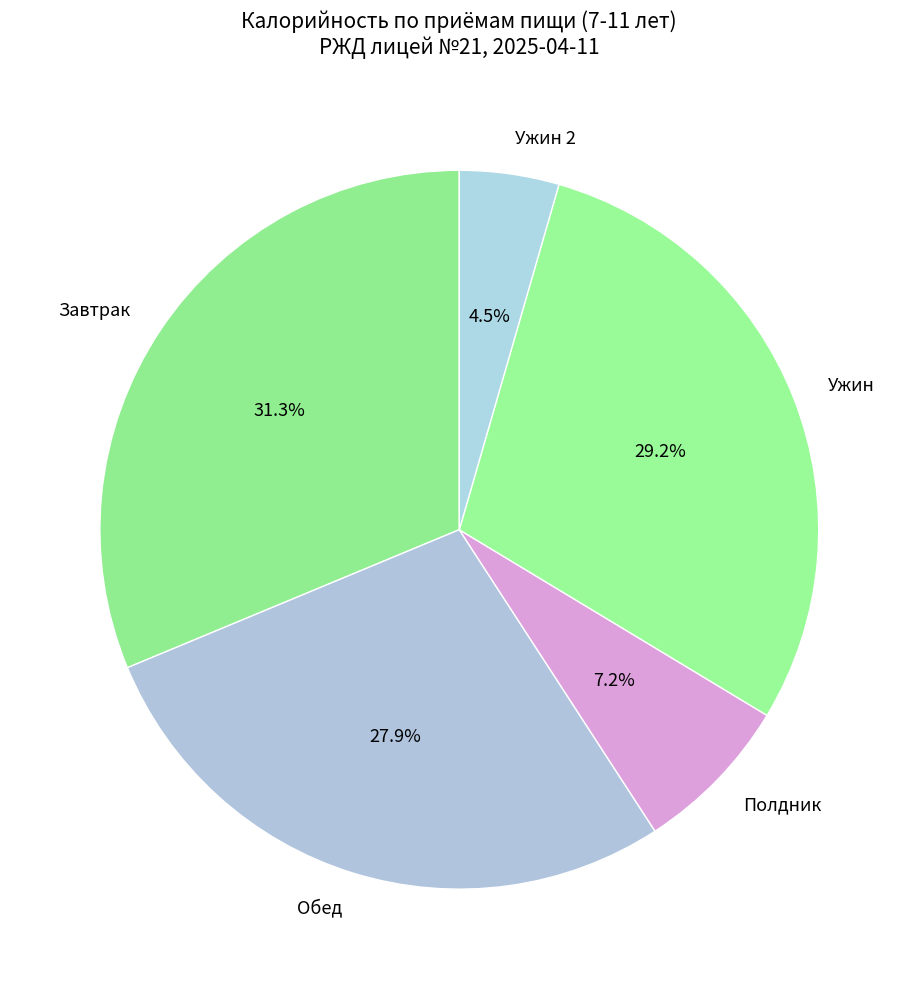

What is the ratio of the value at Обед to the value at Ужин?

1.0